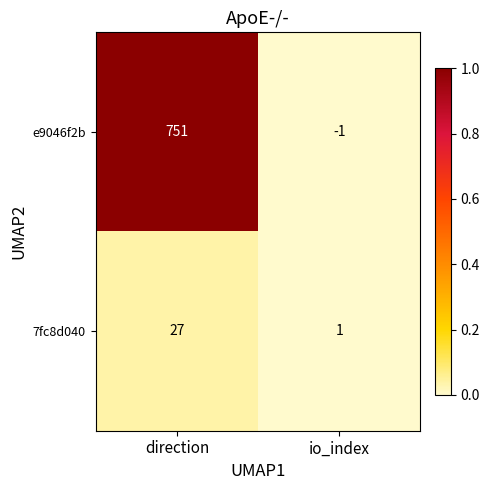

Rank the series at direction from lowest to highest value.

7fc8d040, e9046f2b